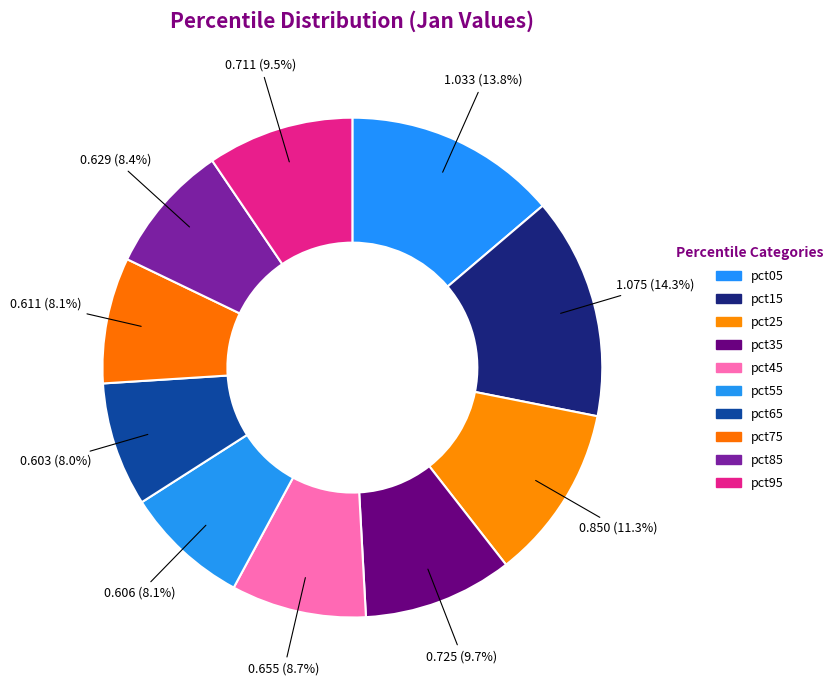

Count the number of slices in the pie.

10